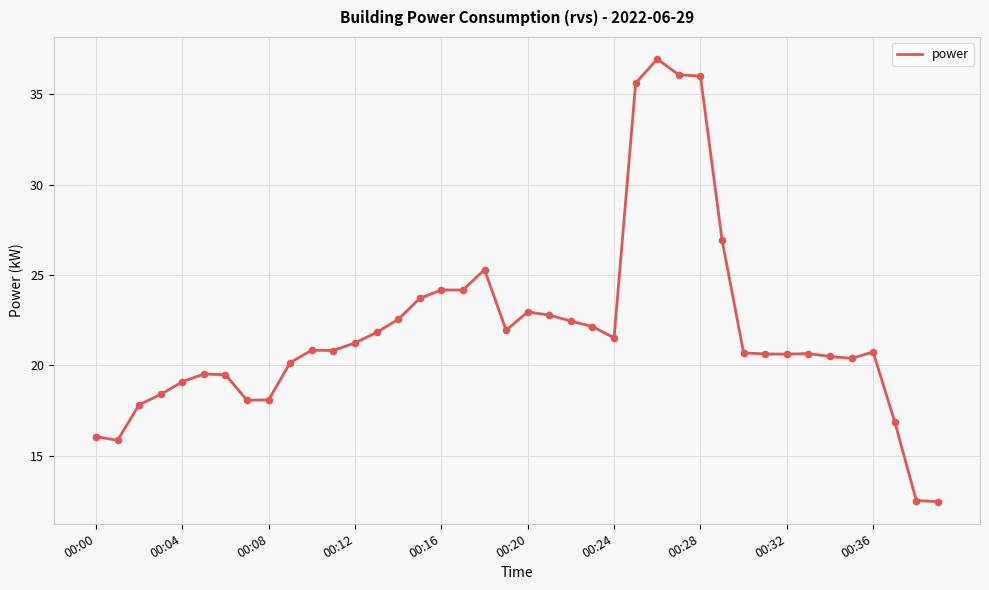

What is the difference between the maximum and minimum values?

24.5